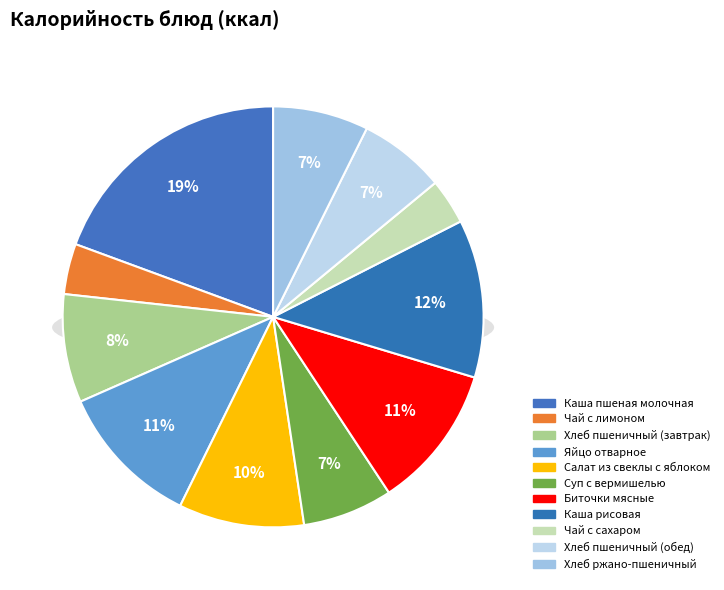

To the nearest percent, what percentage of the pie is Чай с лимоном?

4%